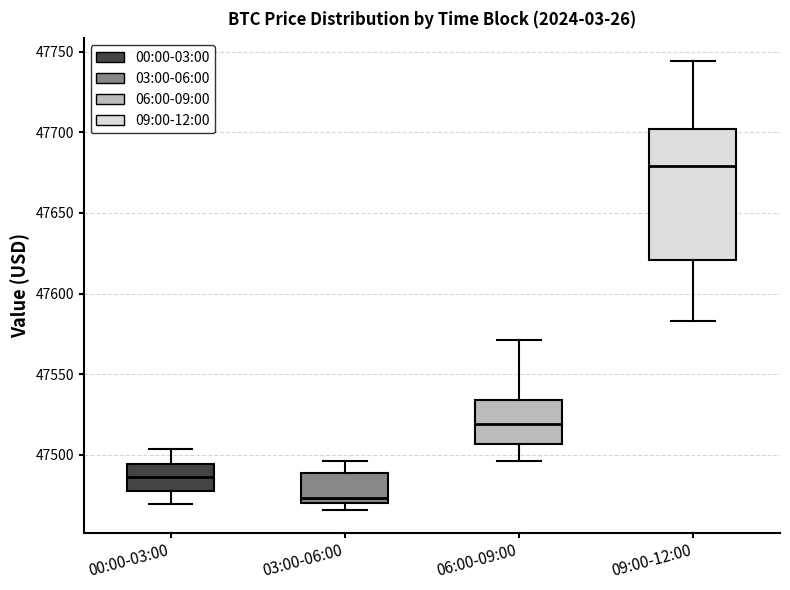

Reading left to right, read every box against the y-axis: the position of its median line, the range the box covers, and the ends of its whiskers. The values are not printed on the chart, so give them approximately, as read against the axis.

00:00-03:00: median 47485, box 47480 to 47495, whiskers 47470 to 47505
03:00-06:00: median 47475, box 47470 to 47490, whiskers 47465 to 47495
06:00-09:00: median 47520, box 47505 to 47535, whiskers 47495 to 47570
09:00-12:00: median 47680, box 47620 to 47700, whiskers 47585 to 47745